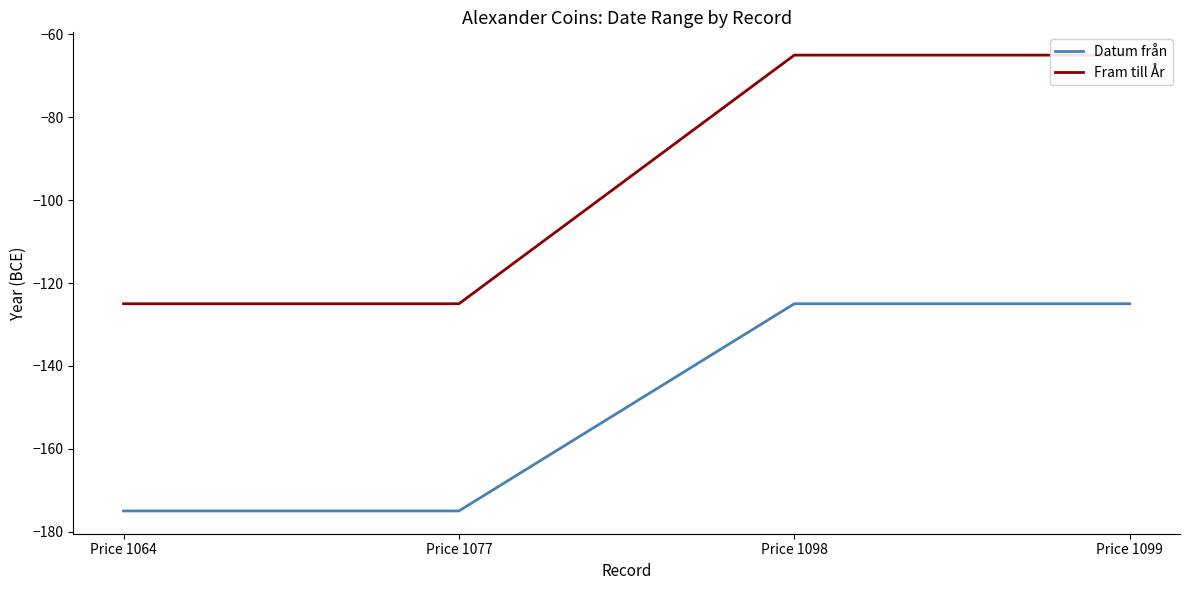

What is the difference between the second highest and minimum values in the Datum från series?

50